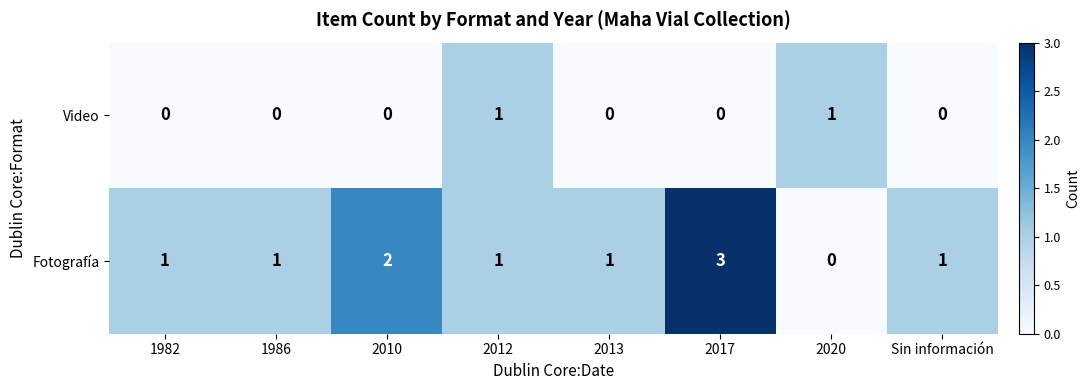

Between 1982 and 2017, which series saw the biggest shift?

Fotografía